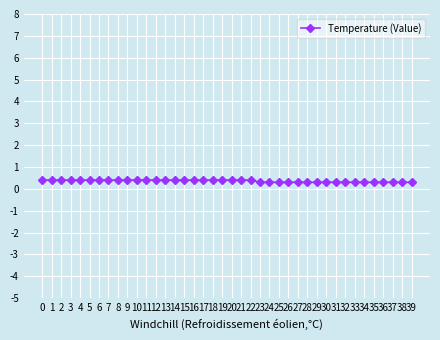

What is the sum of all values?

14.3